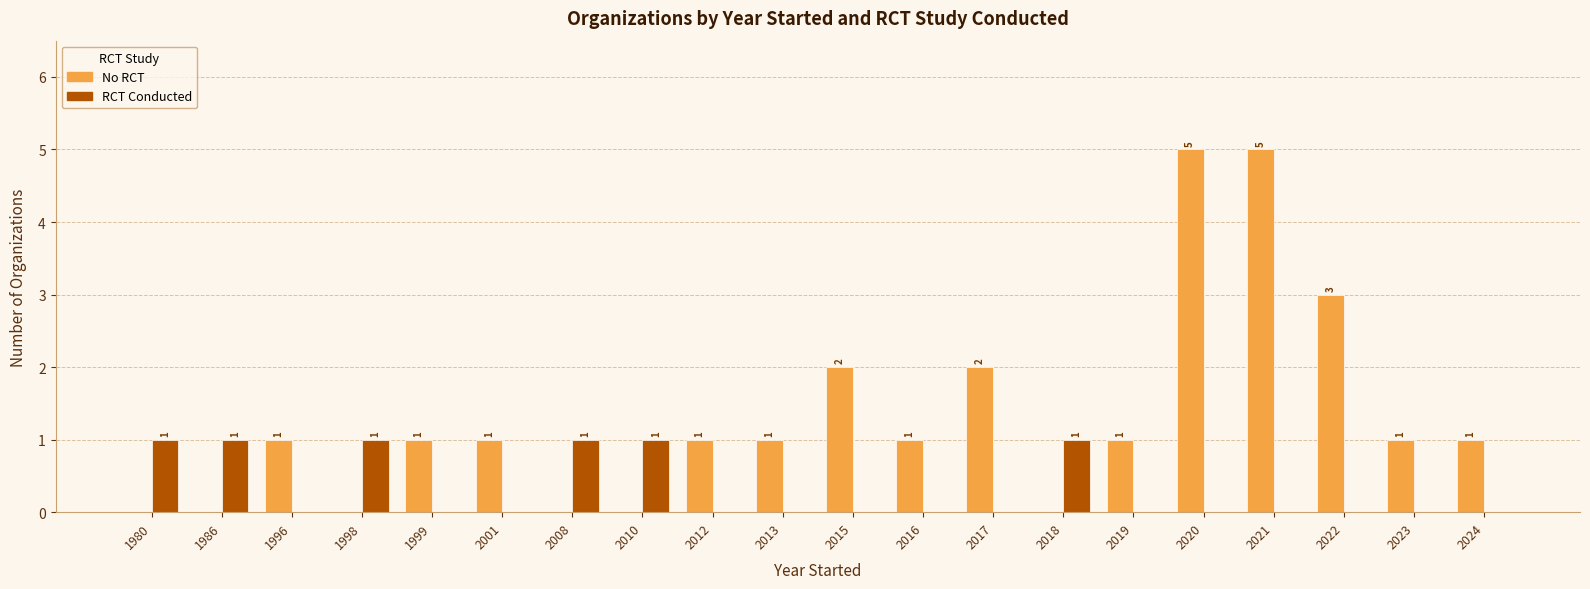

True or false: No RCT has a value of 2 at 2017.

True